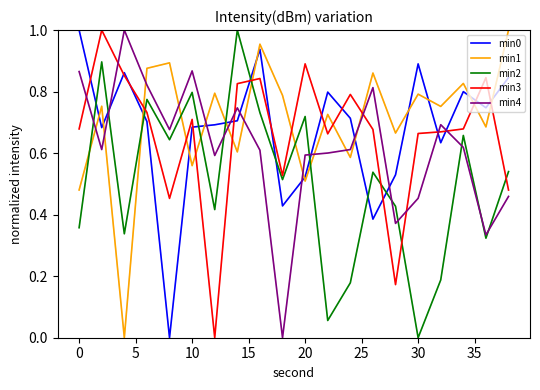

After their last crossing, which series has the higher values: min2 or min4?

min2